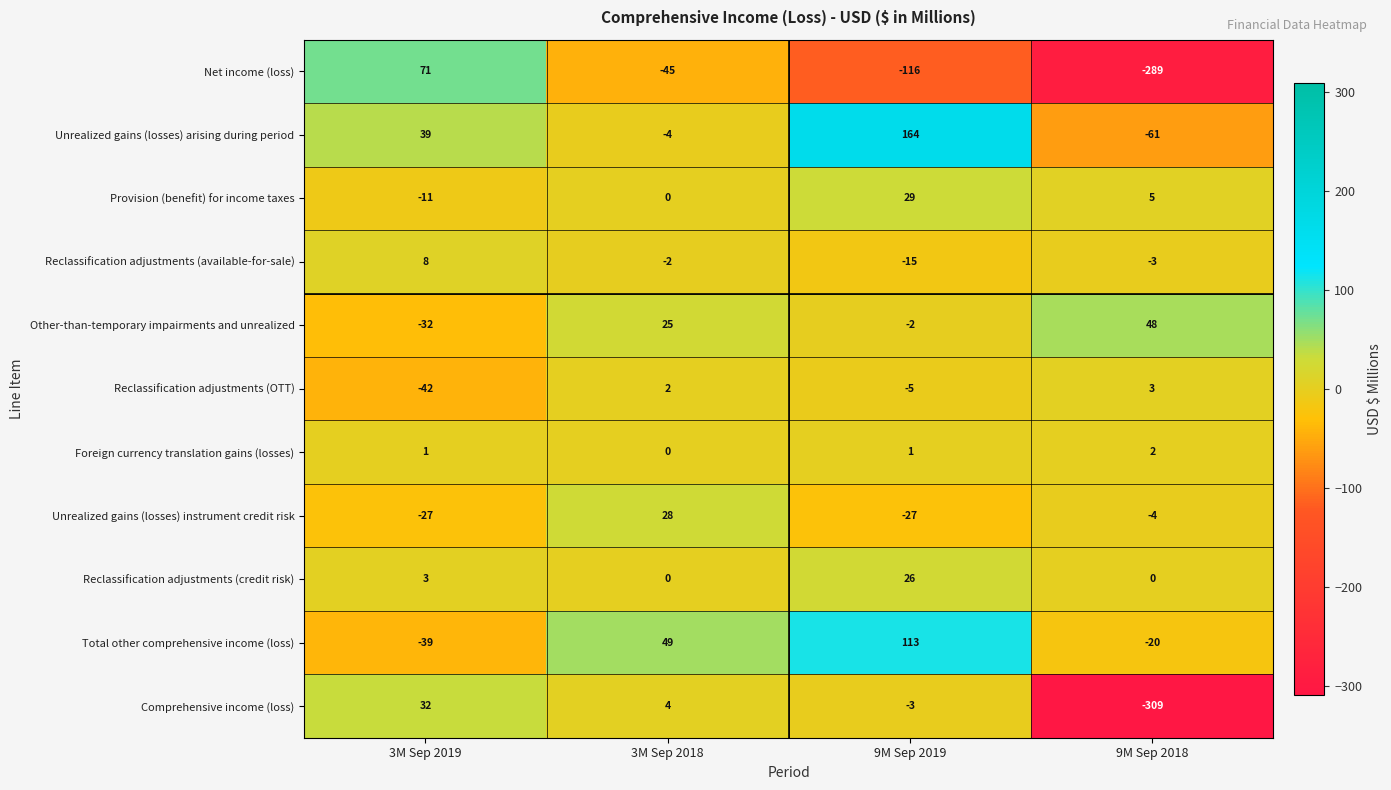

The Reclassification adjustments (credit risk) series shows 0 at 3M Sep 2018. True or false?

True